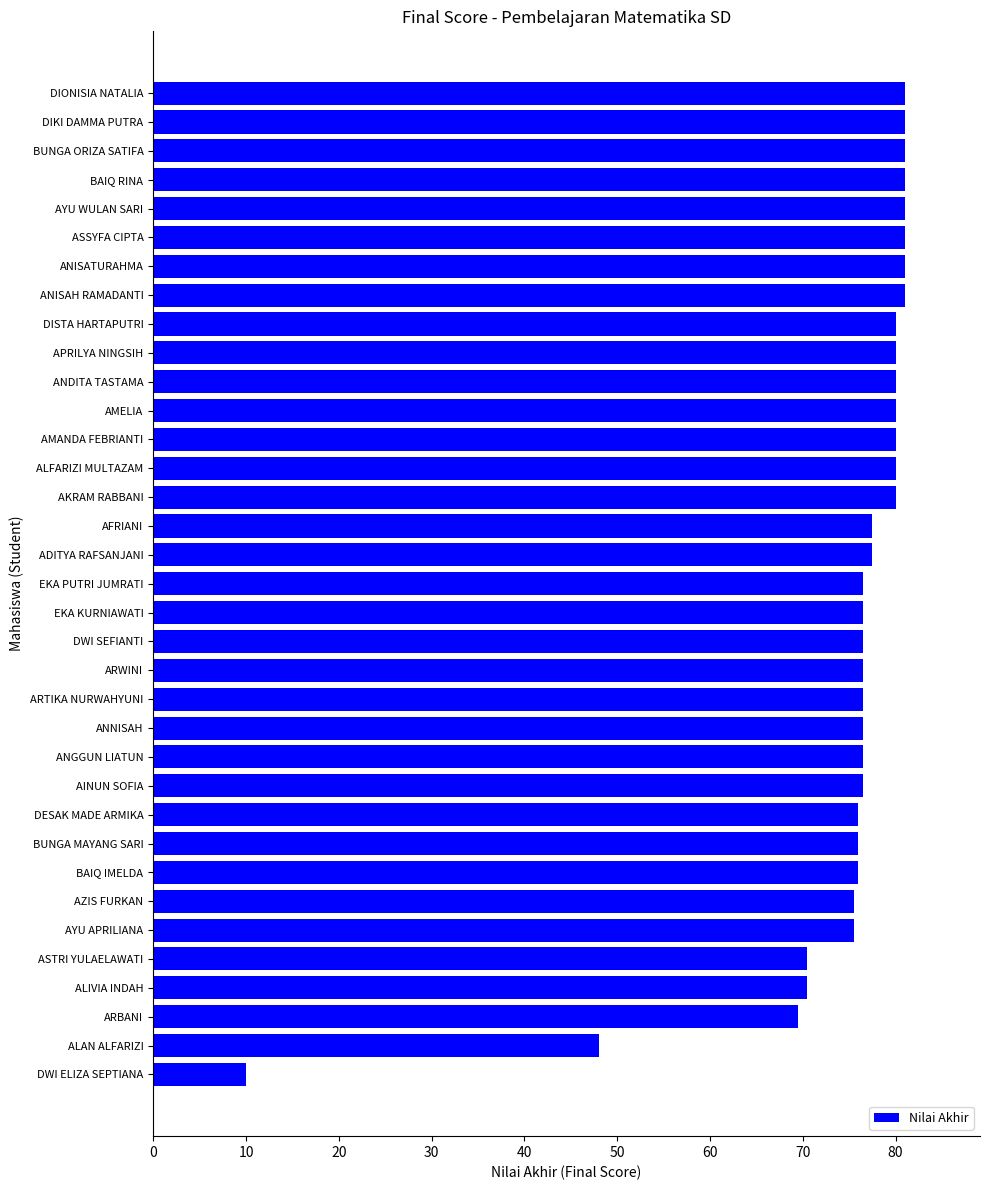

True or false: the data shows 41.5 at BAIQ RINA.

False